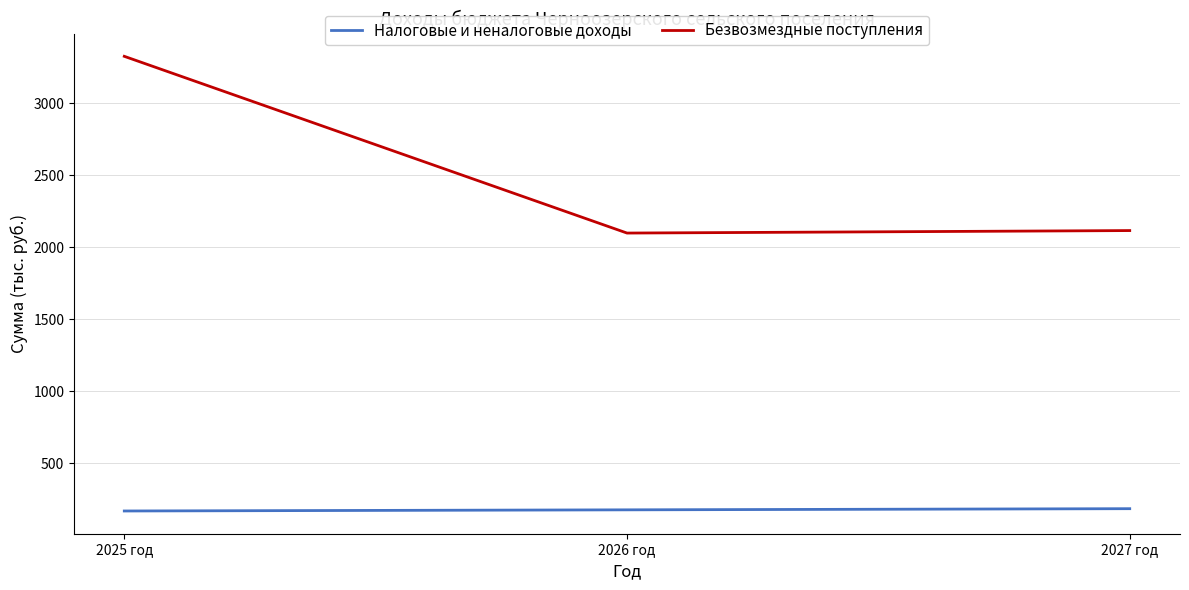

What position from the left is 2027 год?

3